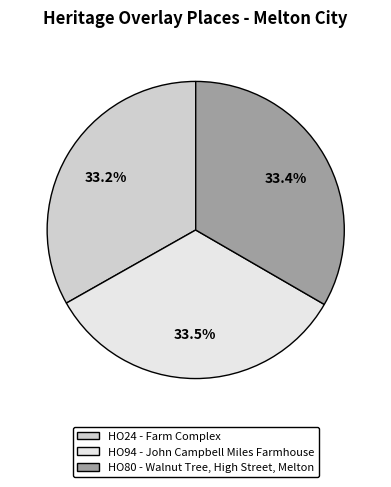

Approximately how many times larger is the value at HO80 - Walnut Tree, High Street, Melton compared to HO24 - Farm Complex?

1.0